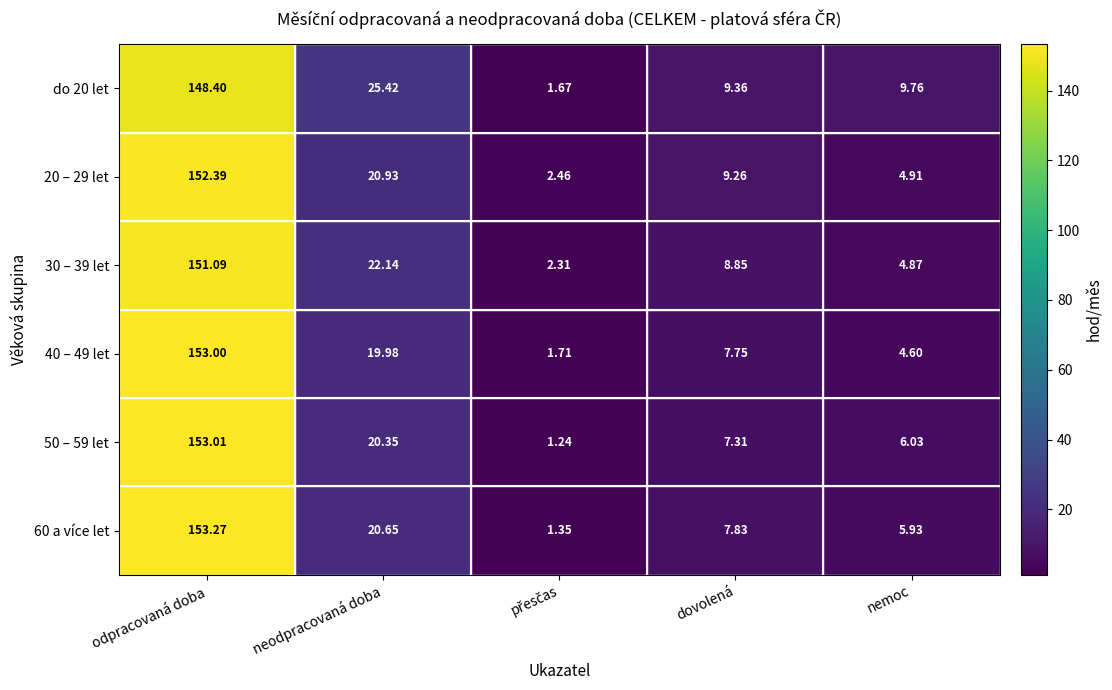

At which label does 20 – 29 let first exceed 9?

odpracovaná doba